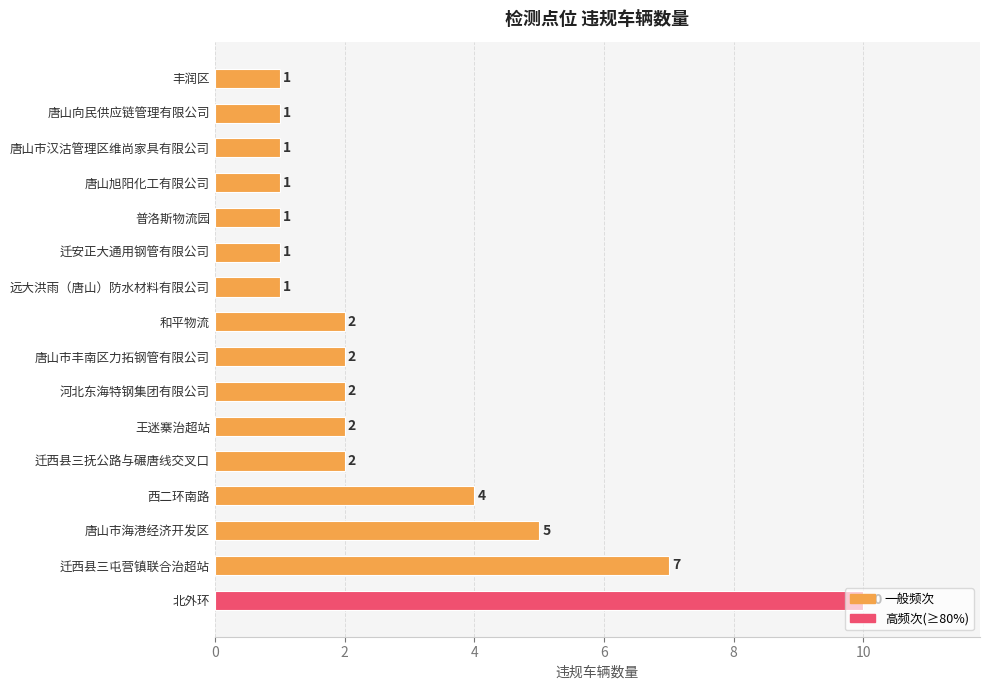

What is the difference between the second highest and minimum values?

6